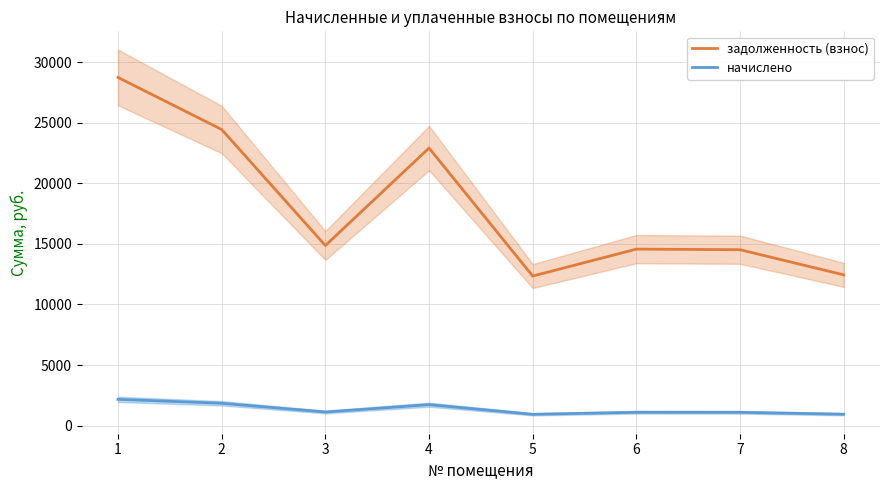

What value does the задолженность (взнос) series have at 3?

14868.2